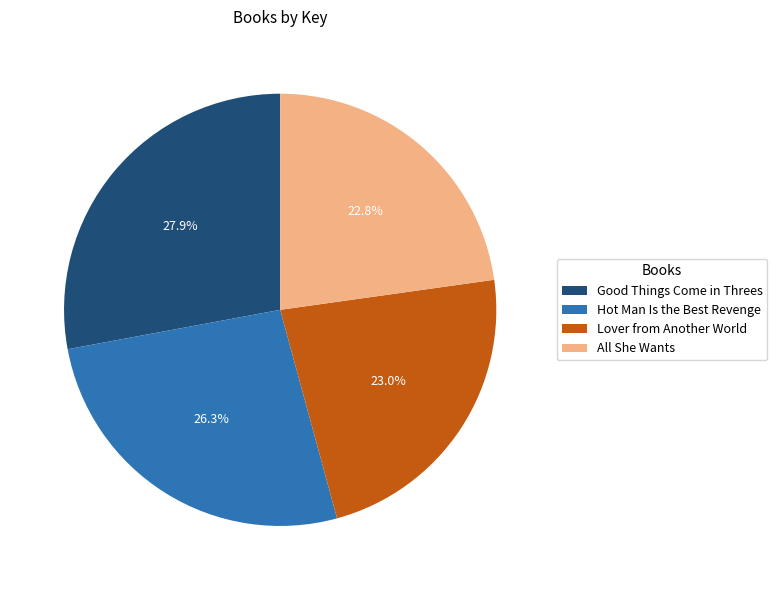

Approximately how many times larger is the value at Hot Man Is the Best Revenge compared to All She Wants?

1.2